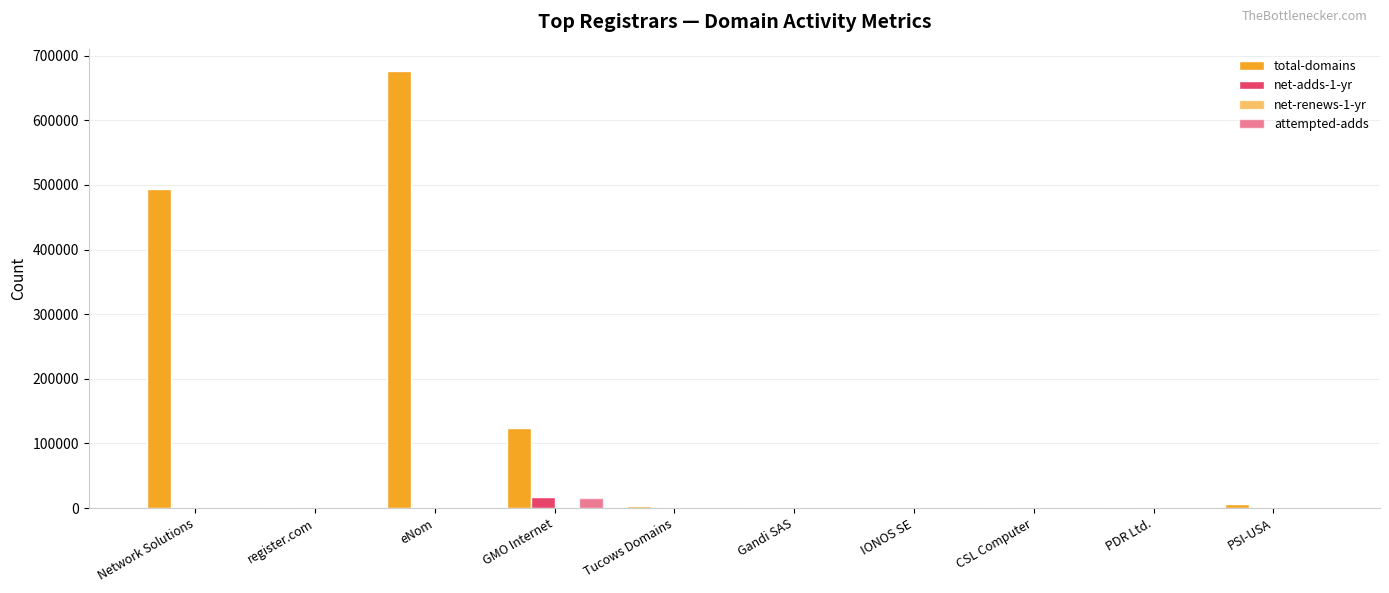

How many series are shown in this chart?

4